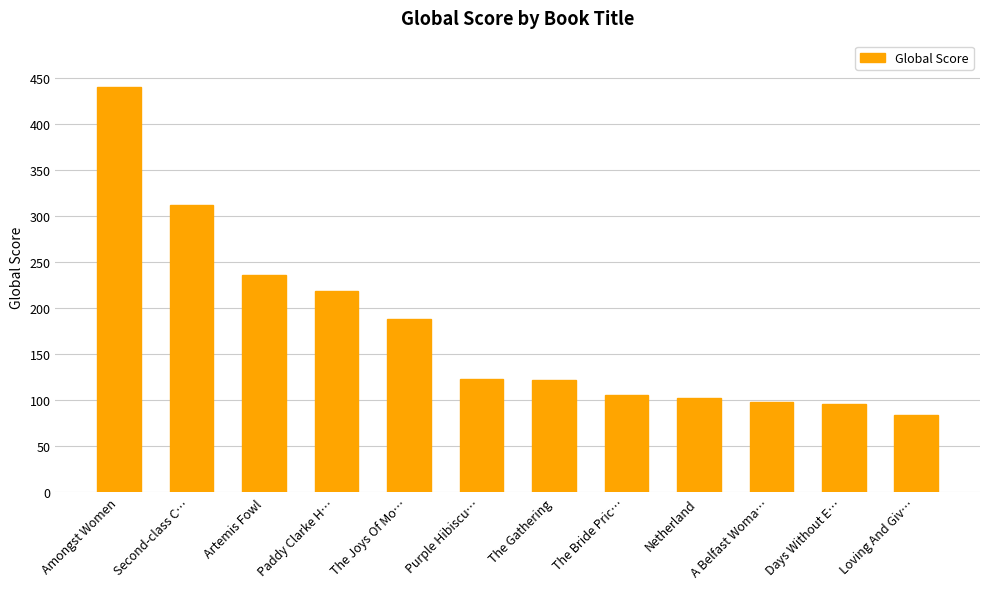

At which label is the value closest to 262?

Artemis Fowl